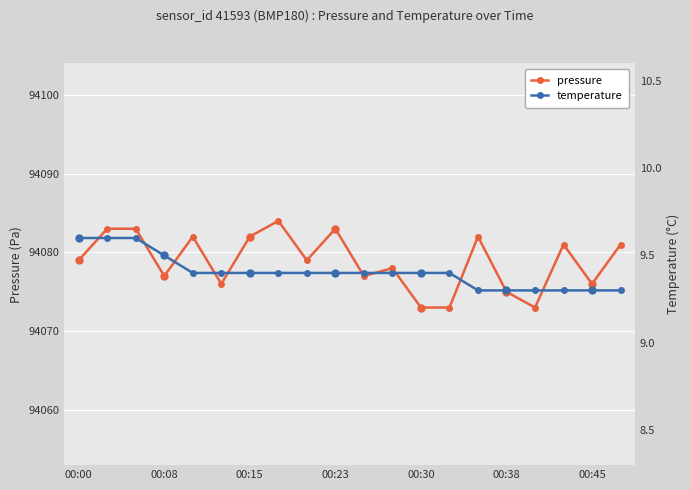

What is the highest value of the pressure series?

94084